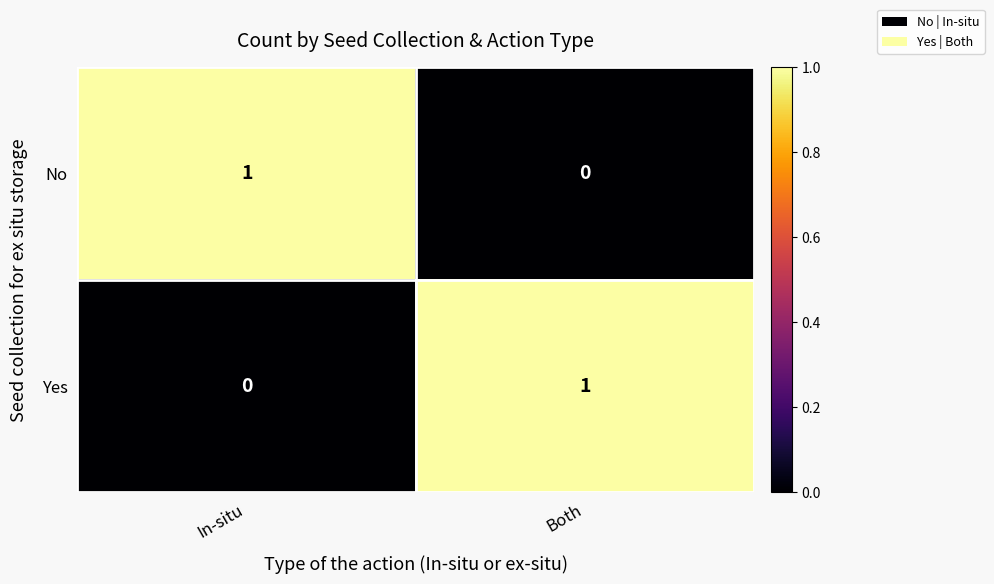

The Yes series shows 1 at Both. True or false?

True